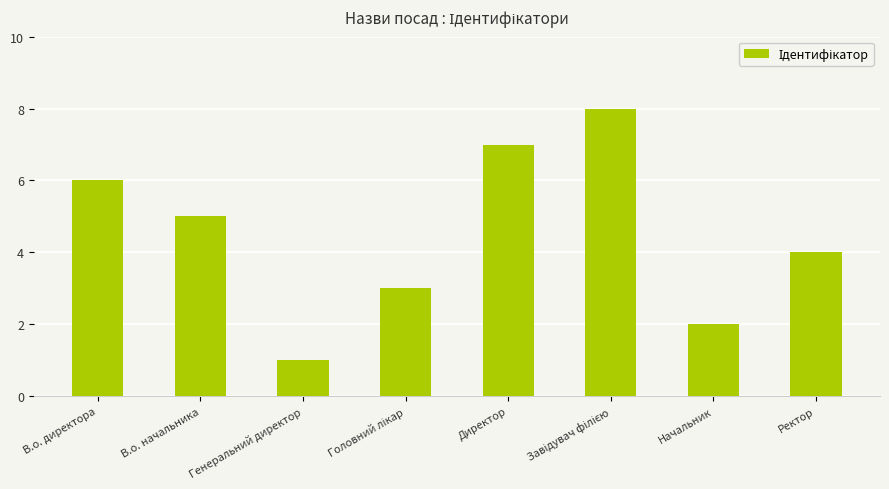

Which has a higher value, В.о. директора or Генеральний директор?

В.о. директора